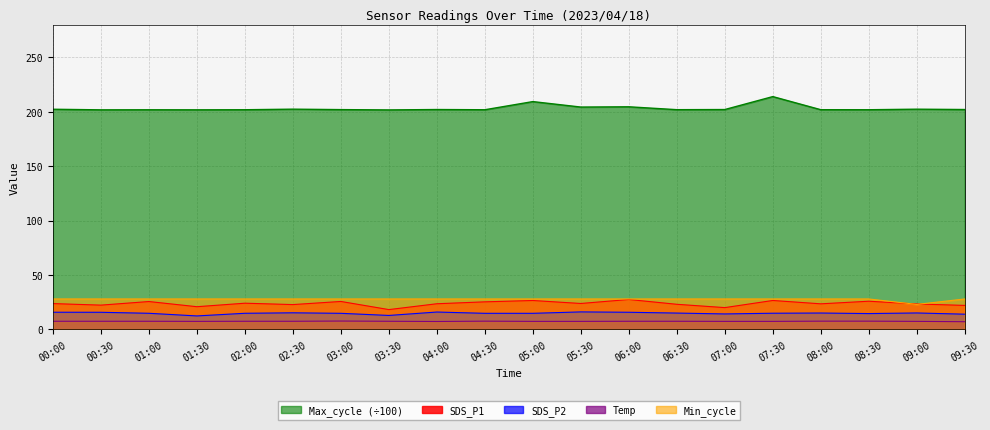

Between 05:30 and 08:00, which is larger?

05:30